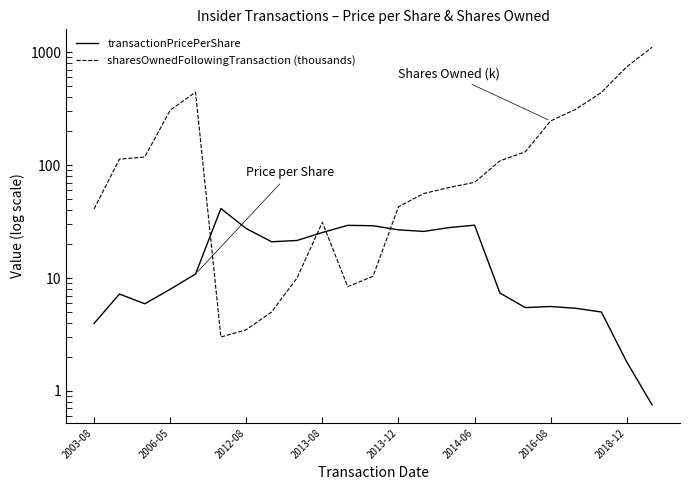

Count the number of data series in this chart.

2